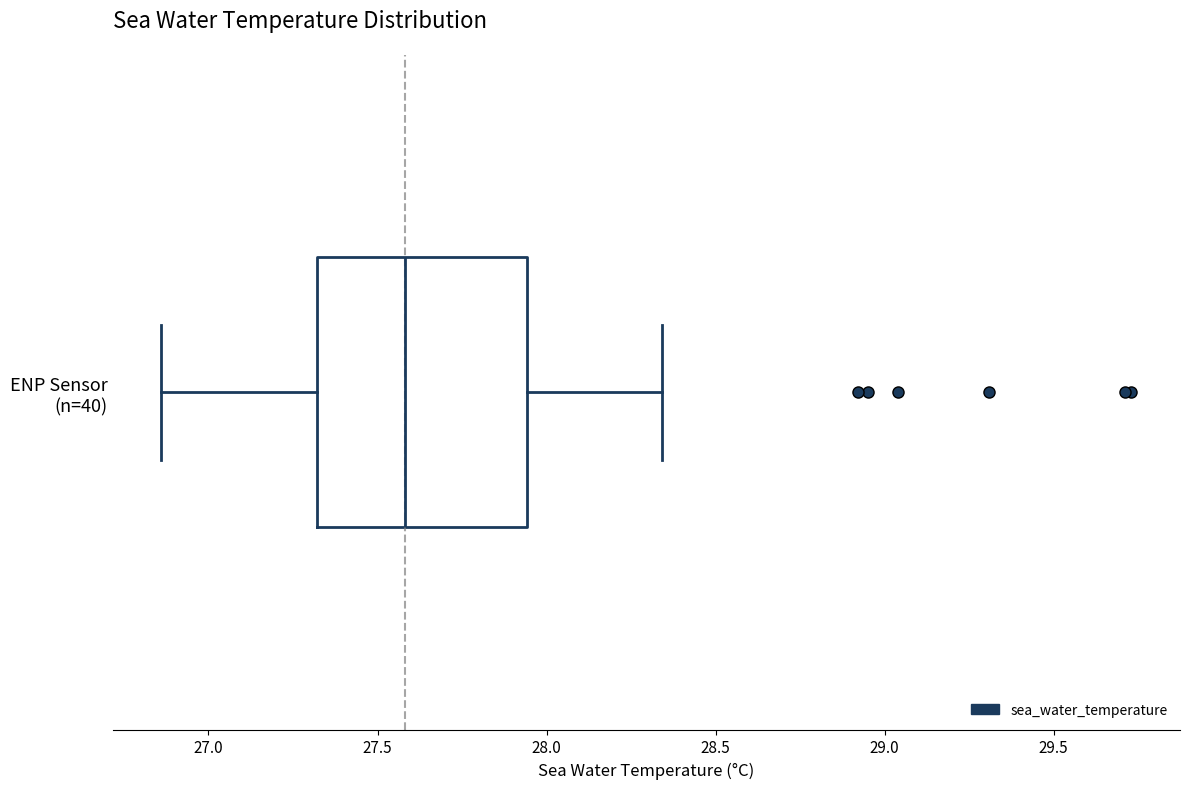

Transcribe this box plot: give where the median line is, the range the box spans, and where the two whiskers end, as read against the x-axis. The values are not printed on the chart, so give them approximately, as read against the axis.

median 27.60, box 27.30 to 27.95, whiskers 26.85 to 28.35